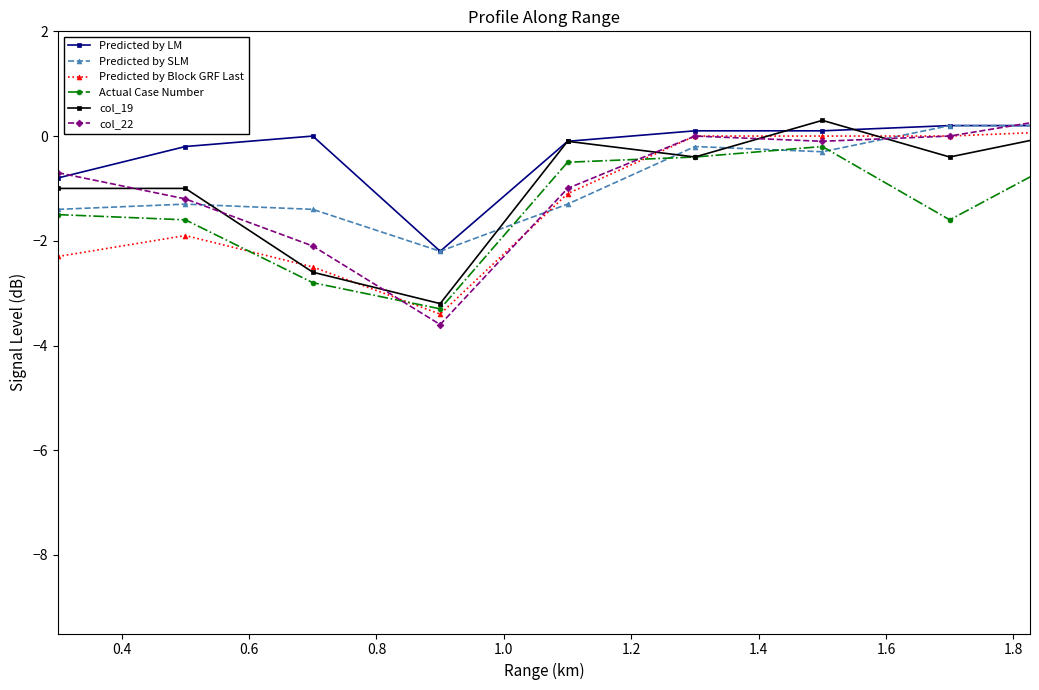

What is the greatest value displayed?

0.4